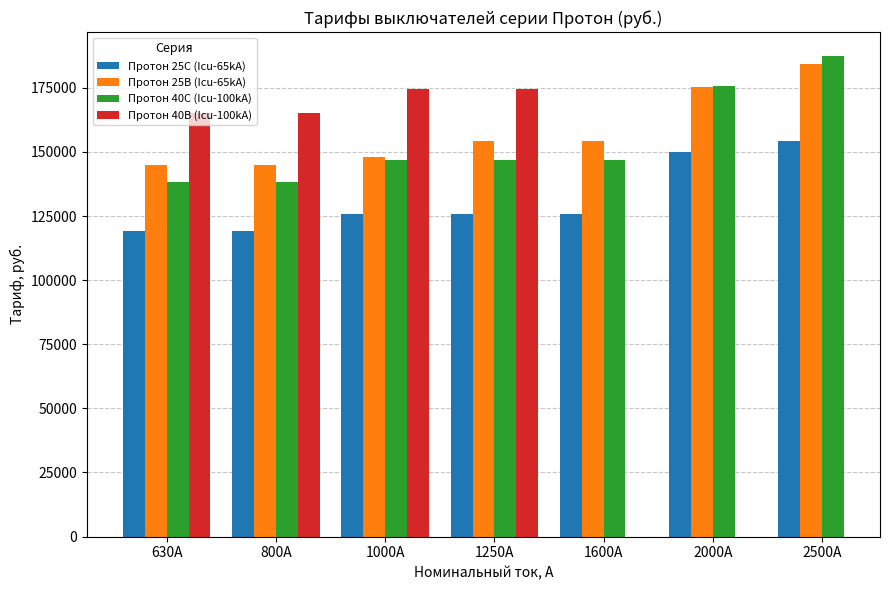

At which label does Протон 40В (Icu-100kA) reach its minimum?

630A